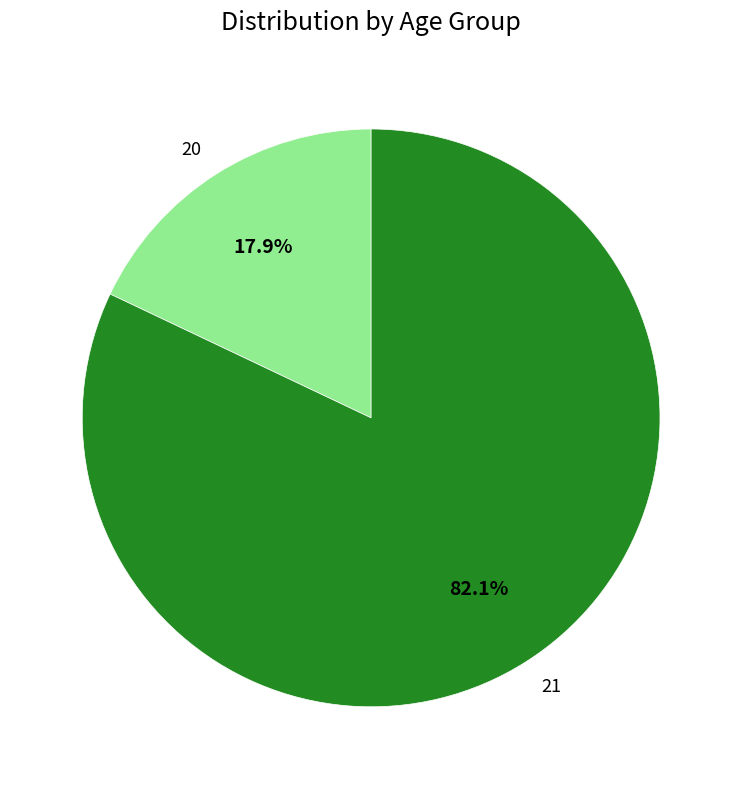

What percentage is the 20 slice, to the nearest percent?

18%